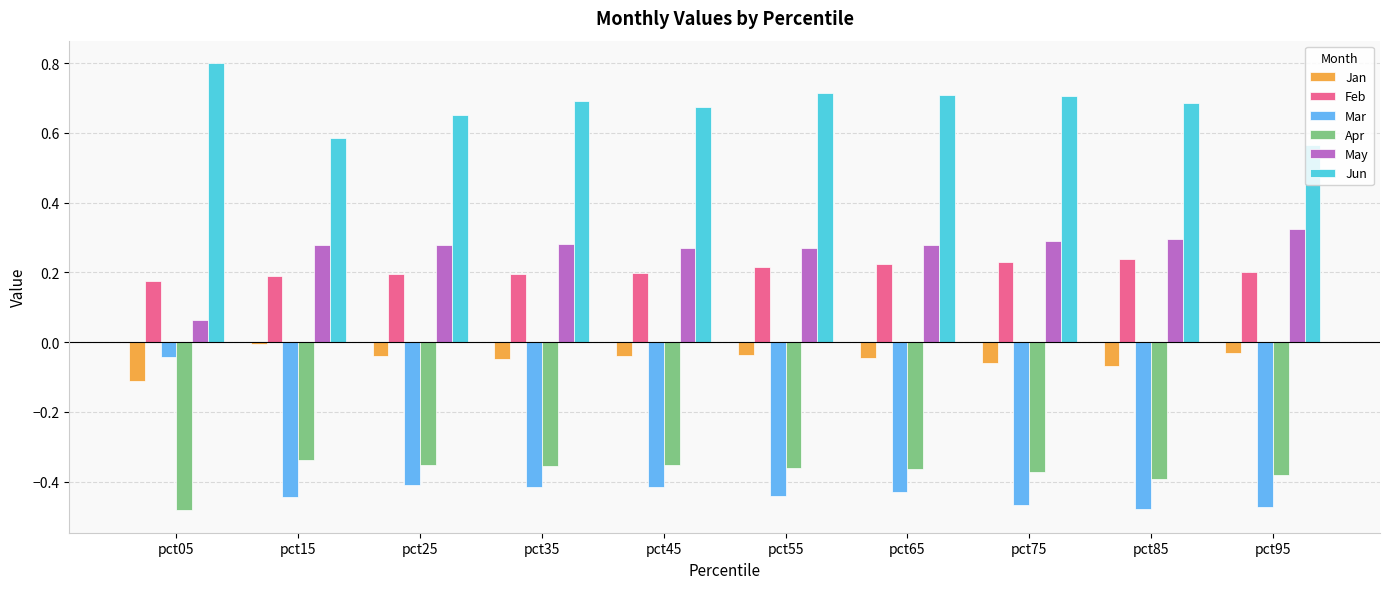

The Mar series shows -0.4 at pct35. True or false?

True